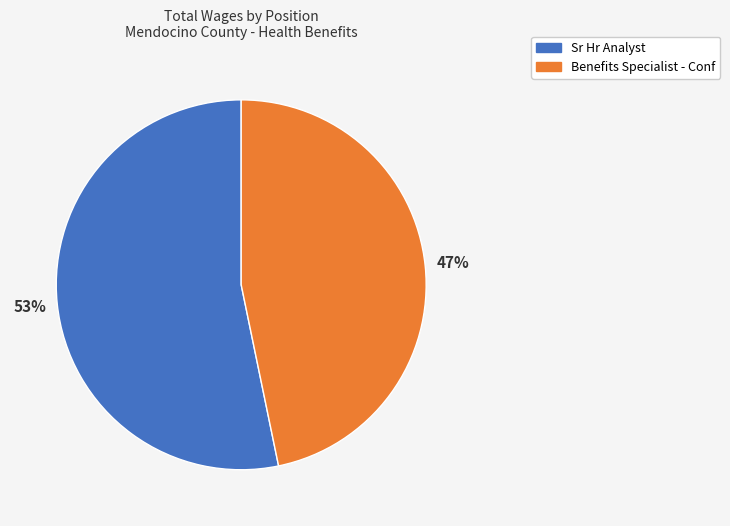

To the nearest percent, what portion does Sr Hr Analyst represent?

53%